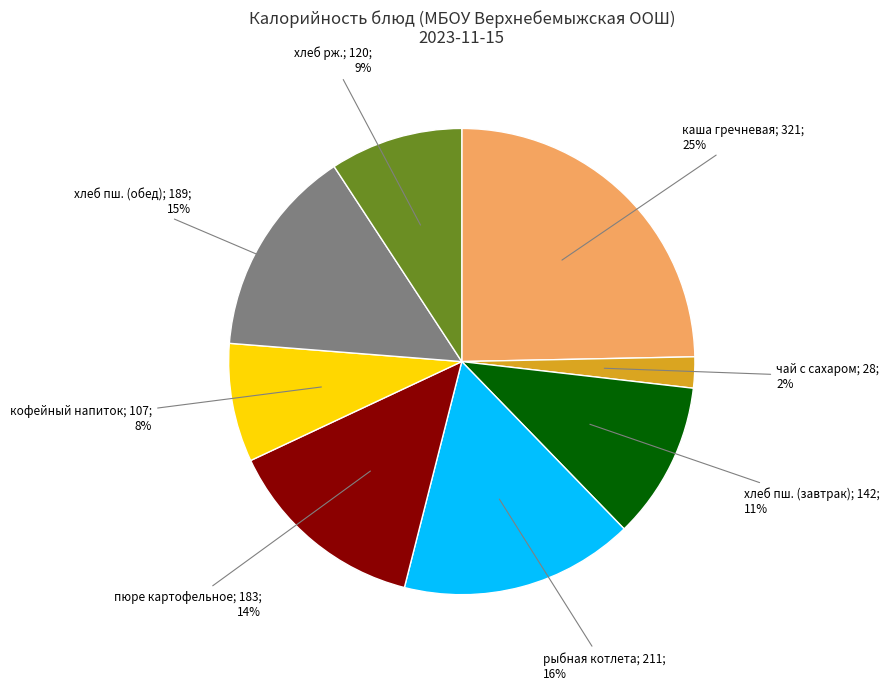

Is there a majority slice in this chart?

No